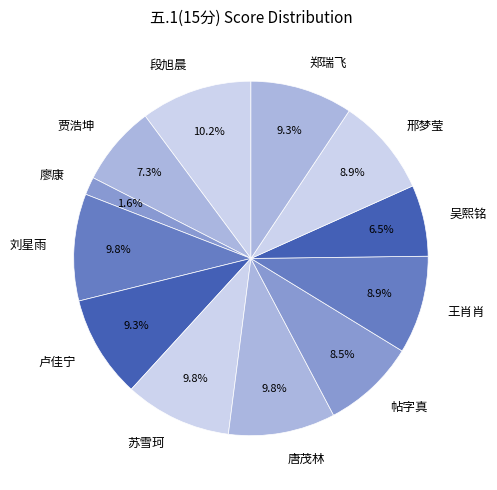

Count the number of slices in the pie.

12